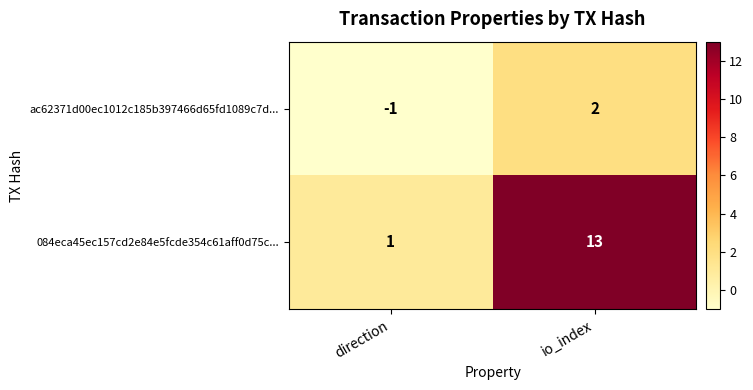

What is the difference between the maximum and minimum values in the ac62371d00ec1012c185b397466d65fd1089c7d... series?

3